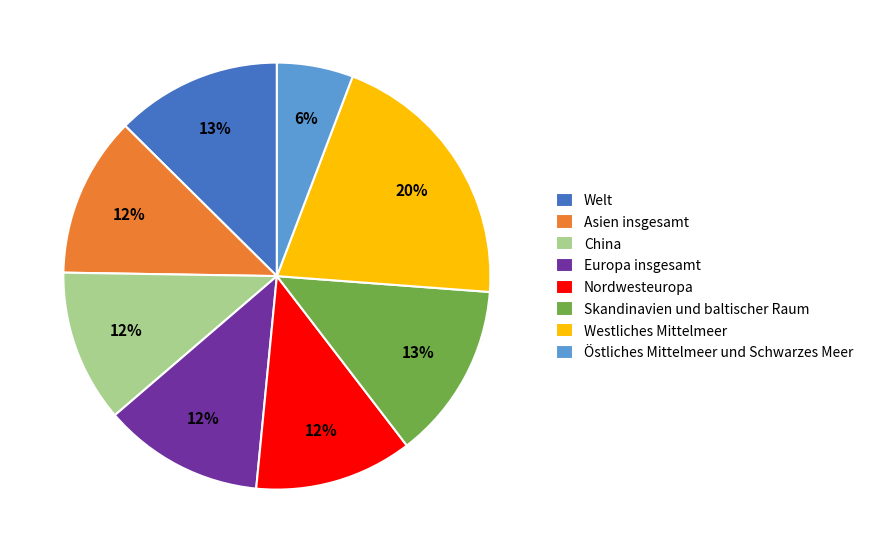

Between Skandinavien und baltischer Raum and China, which is larger?

Skandinavien und baltischer Raum